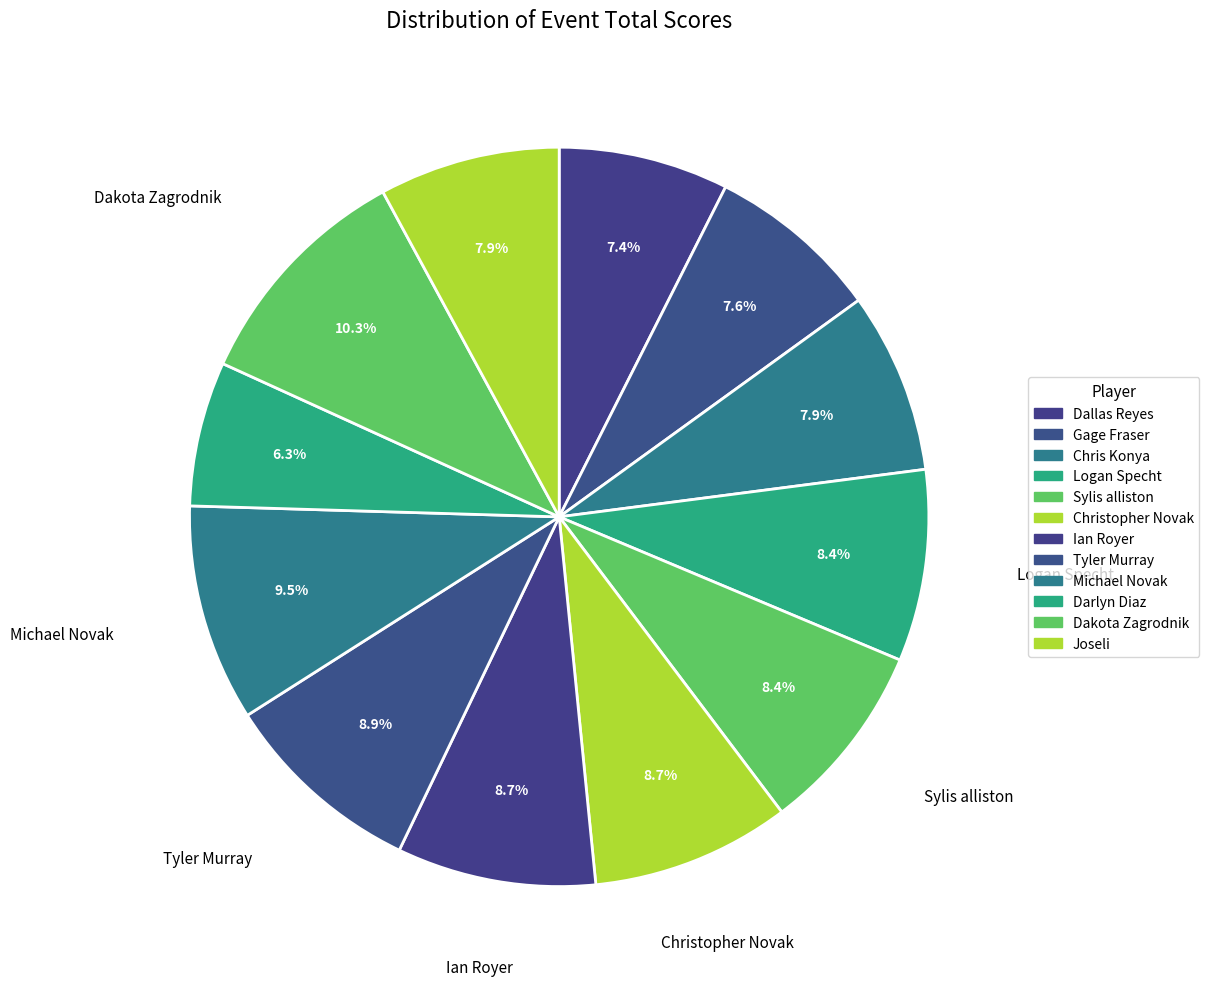

To the nearest percent, what is the difference between the Tyler Murray and Dakota Zagrodnik slice percentages?

1%